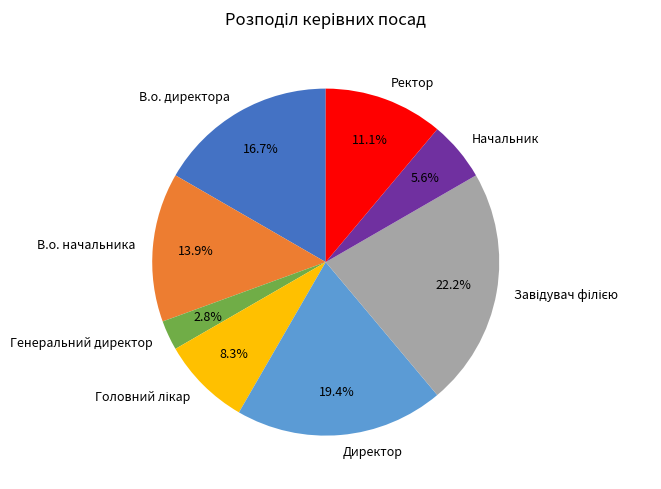

Is it true that Ректор is 17% of the pie?

False